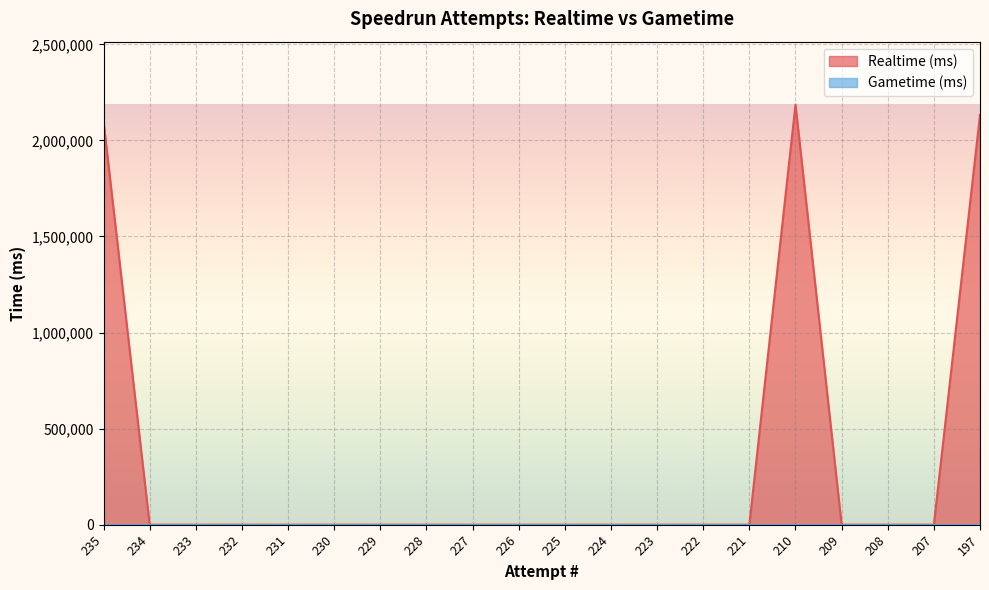

The chart shows a value of 0 at 223. True or false?

True